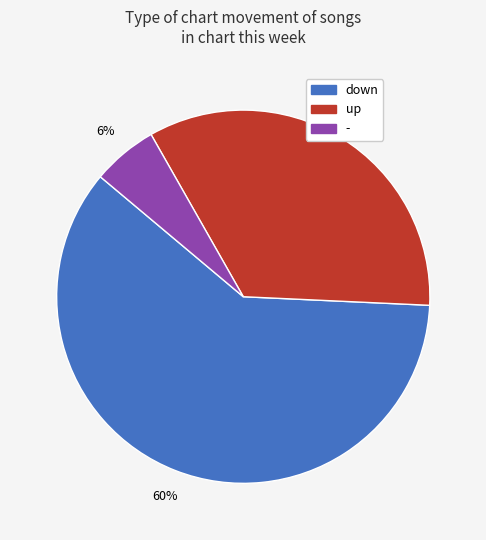

Does up account for over 50% of the chart?

No